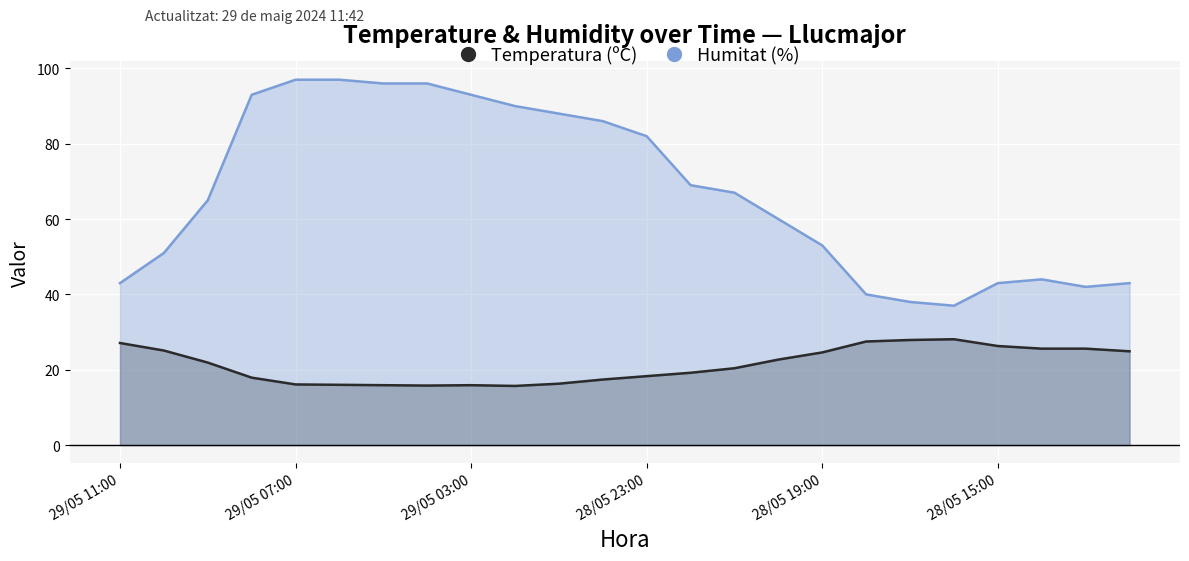

Rank the categories by Temperatura (ºC) value from lowest to highest.

29/05 02:00, 29/05 04:00, 29/05 05:00, 29/05 03:00, 29/05 06:00, 29/05 07:00, 29/05 01:00, 29/05 00:00, 29/05 08:00, 28/05 23:00, 28/05 22:00, 28/05 21:00, 29/05 09:00, 28/05 20:00, 28/05 19:00, 28/05 12:00, 29/05 10:00, 28/05 14:00, 28/05 13:00, 28/05 15:00, 29/05 11:00, 28/05 18:00, 28/05 17:00, 28/05 16:00